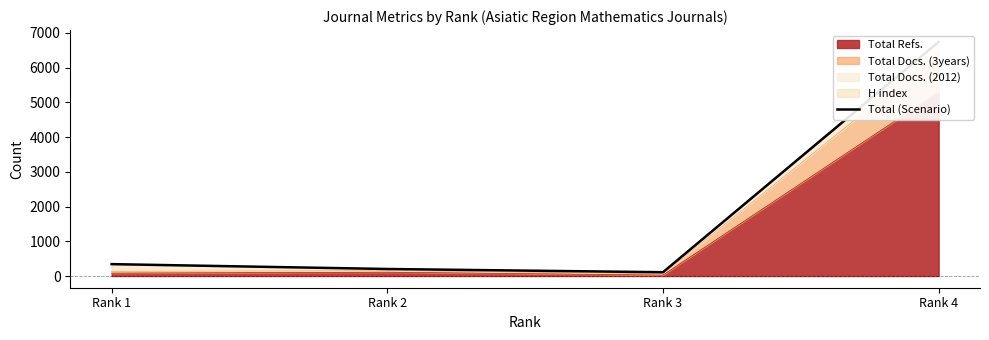

Is it true that the value at Rank 4 is 6744?

True